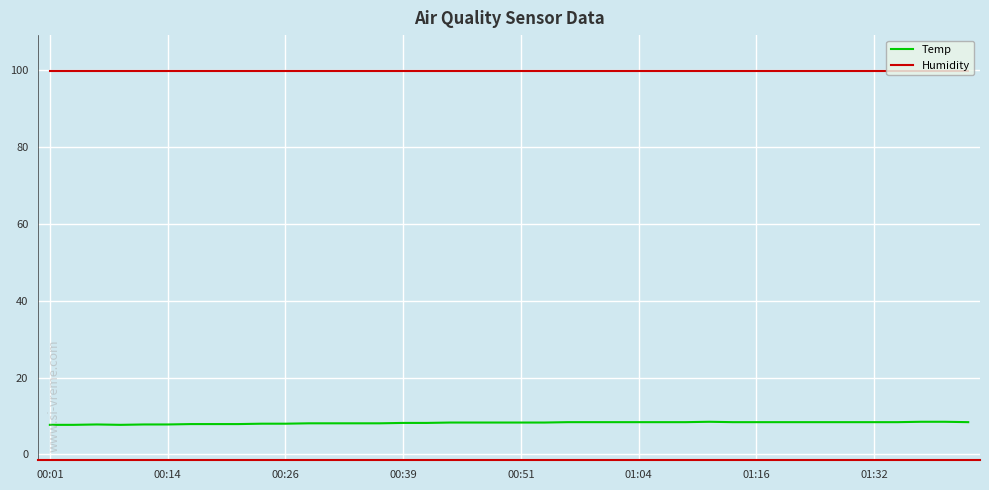

True or false: Temp and Humidity cross at least once.

False